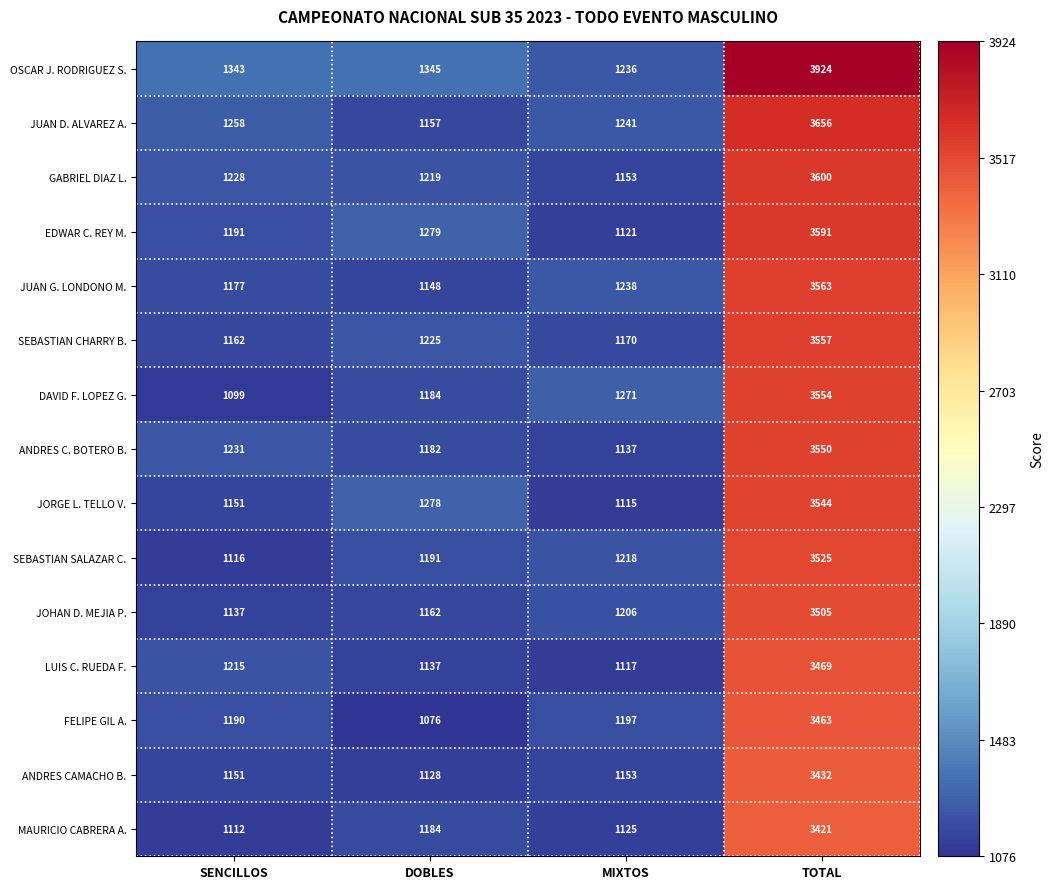

List the series in order of their peak value, highest first.

OSCAR J. RODRIGUEZ S., JUAN D. ALVAREZ A., GABRIEL DIAZ L., EDWAR C. REY M., JUAN G. LONDONO M., SEBASTIAN CHARRY B., DAVID F. LOPEZ G., ANDRES C. BOTERO B., JORGE L. TELLO V., SEBASTIAN SALAZAR C., JOHAN D. MEJIA P., LUIS C. RUEDA F., FELIPE GIL A., ANDRES CAMACHO B., MAURICIO CABRERA A.